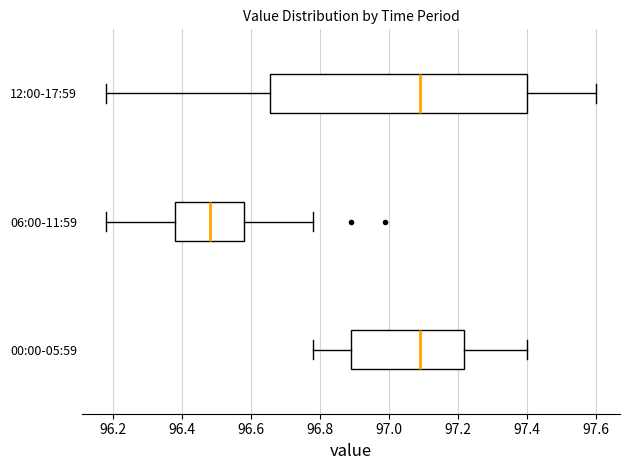

Reading bottom to top, transcribe this box plot: for each box, give where its median line is, the range the box spans, and where its two whiskers end, as read against the x-axis. The values are not printed on the chart, so give them approximately, as read against the axis.

00:00-05:59: median 97.10, box 96.90 to 97.22, whiskers 96.78 to 97.40
06:00-11:59: median 96.48, box 96.38 to 96.58, whiskers 96.18 to 96.78
12:00-17:59: median 97.10, box 96.66 to 97.40, whiskers 96.18 to 97.60